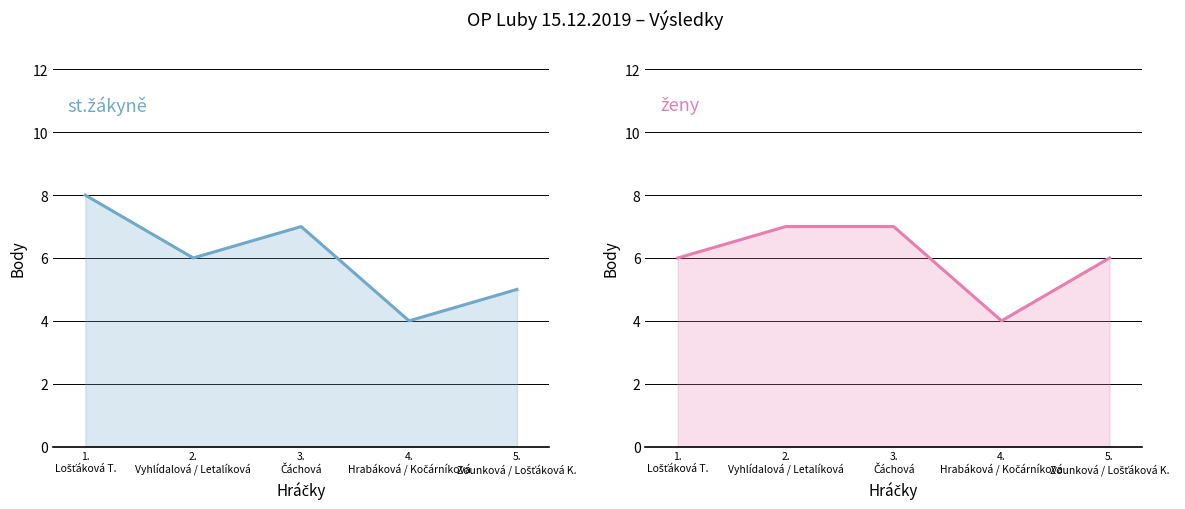

At how many categories does at least one series exceed 4?

4